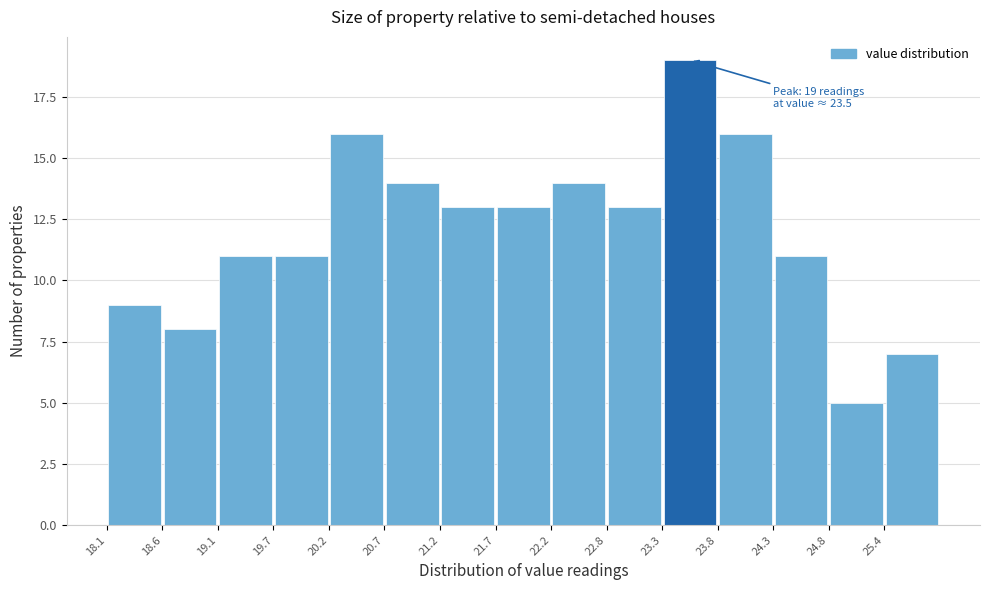

Which range on the x-axis has the tallest bar?

23.3 to 23.8